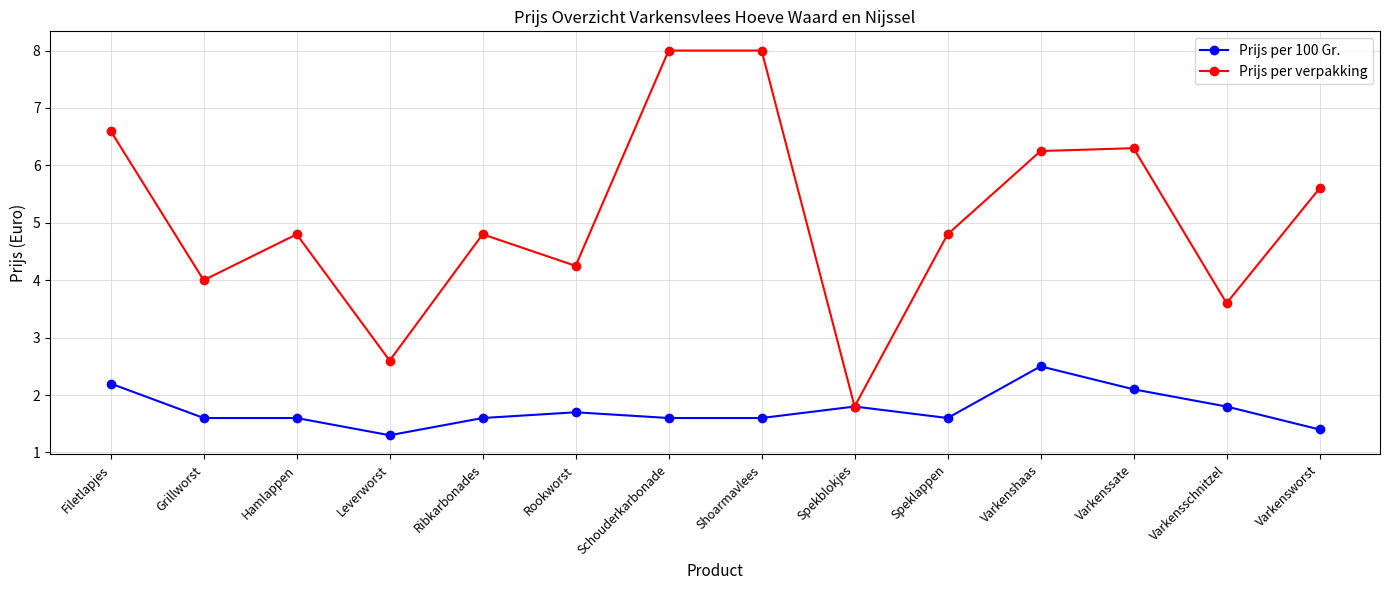

Count the number of categories in the chart.

14